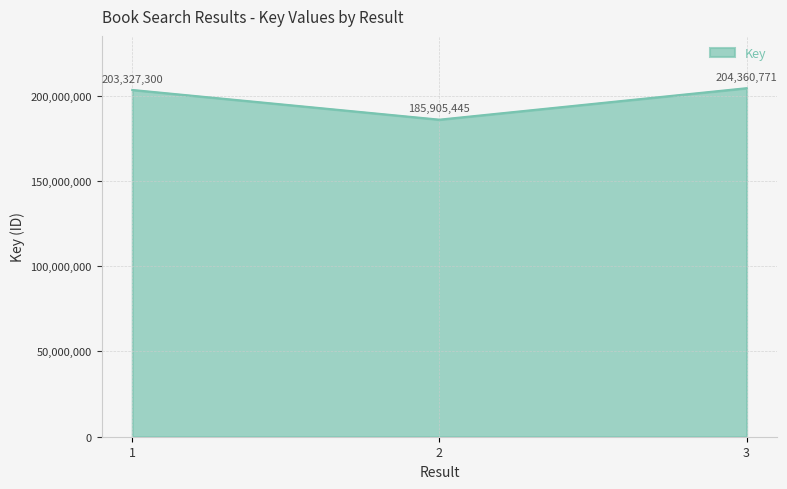

What is the sum of all values?

593593516